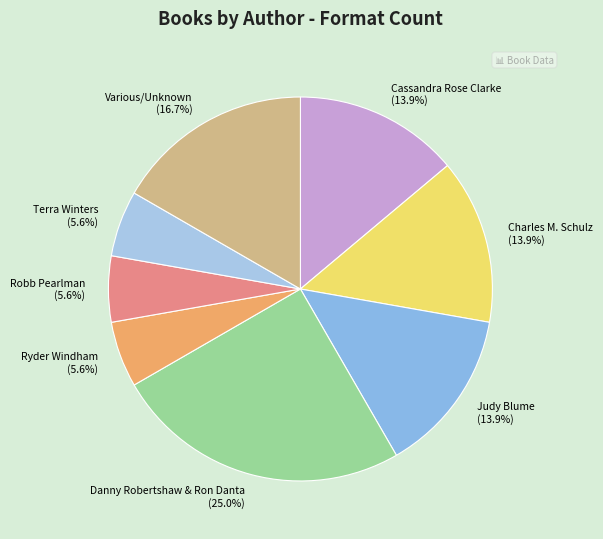

Approximately how many times larger is the value at Terra Winters (5.6%) compared to Charles M. Schulz (13.9%)?

0.4